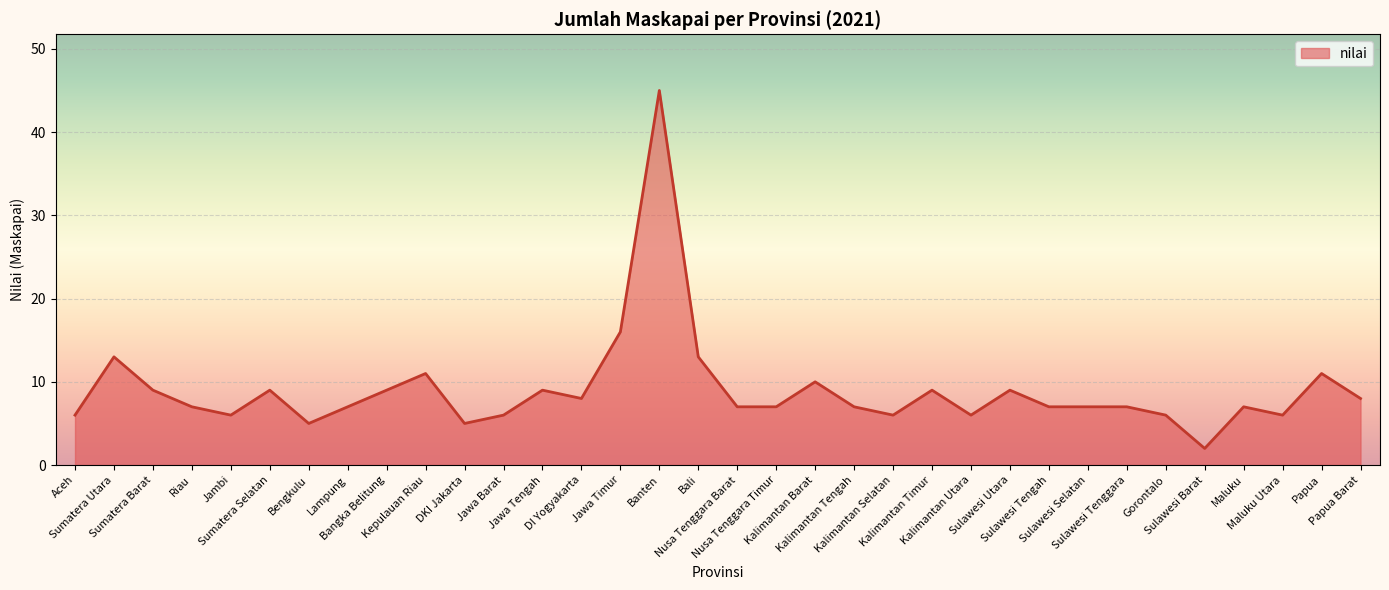

What is the maximum value shown in the chart?

45